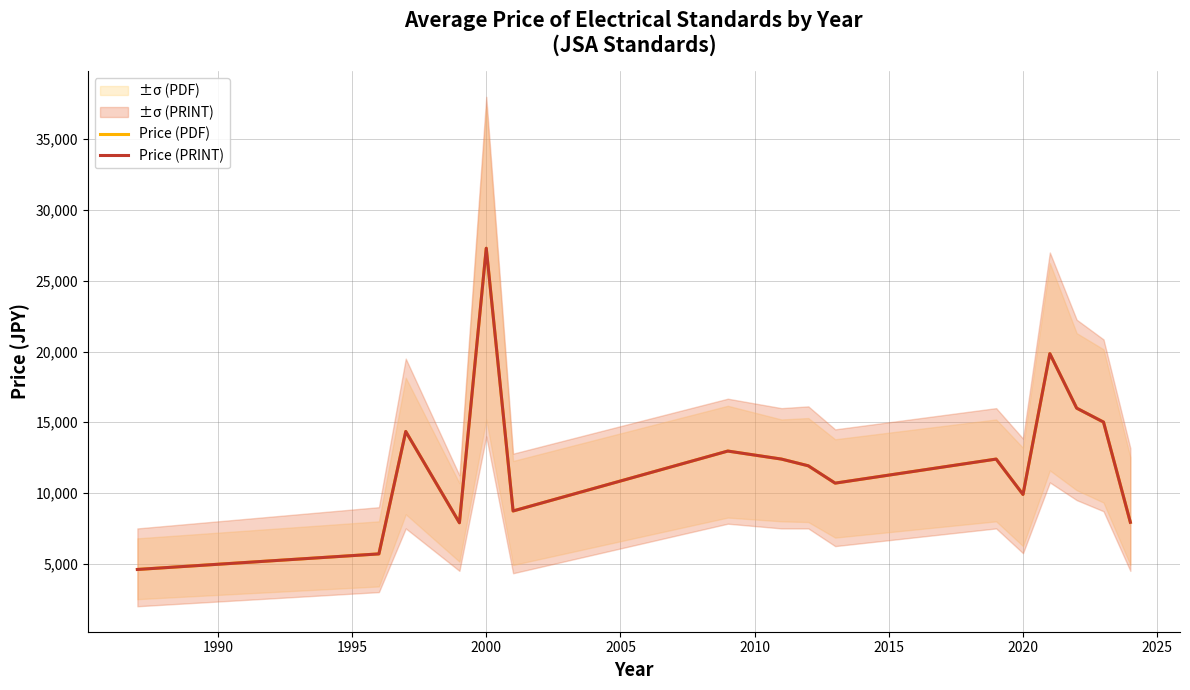

Where is the first local minimum for Price (PDF)?

2000